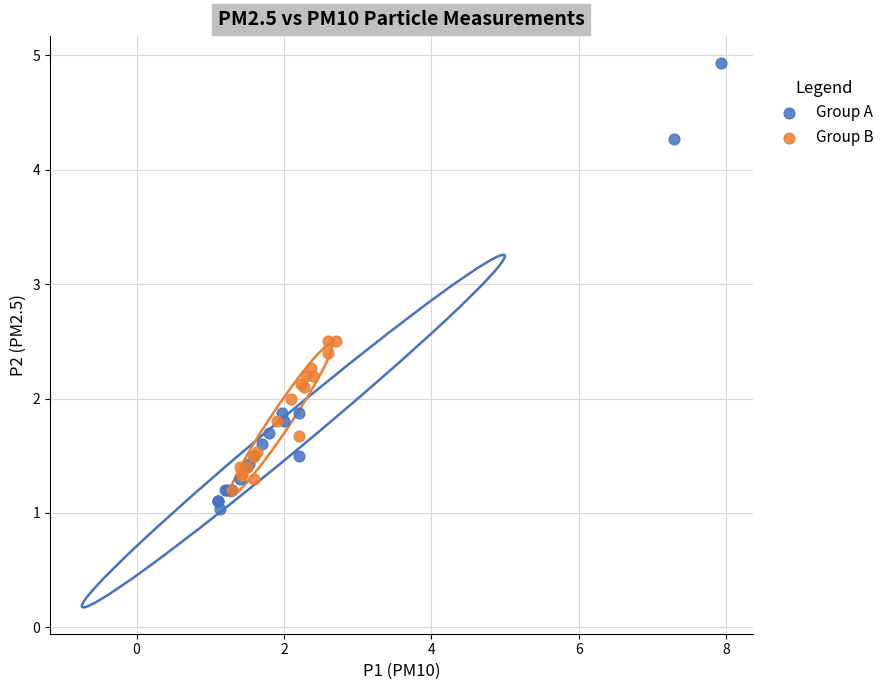

Which series has the largest Y range (max minus min)?

Group A